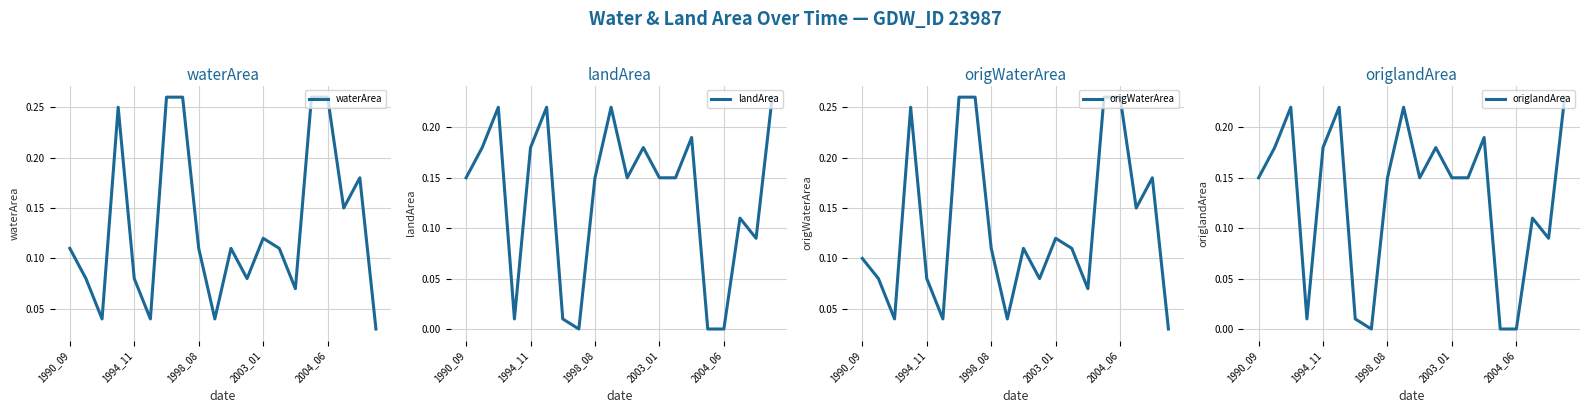

What value does the landArea series have at 13?

0.1